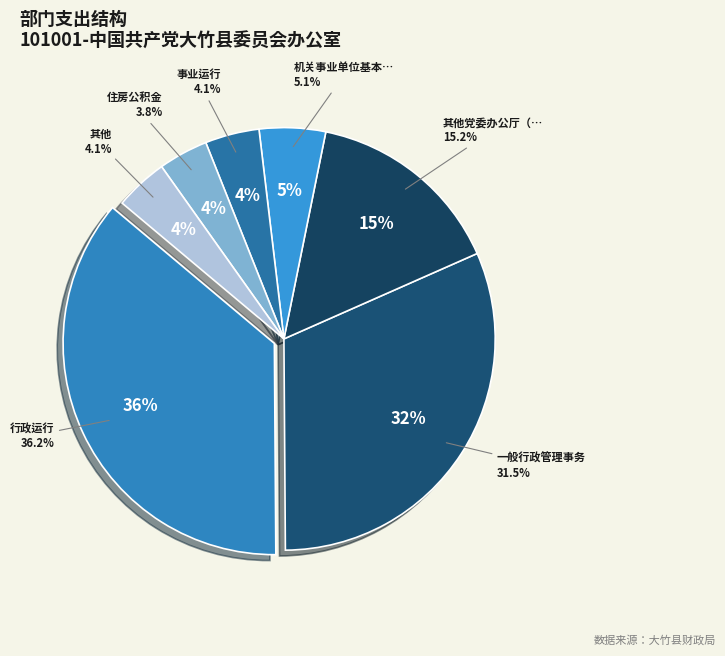

The 其他共产党事务支出 slice represents 1% of the pie. True or false?

False